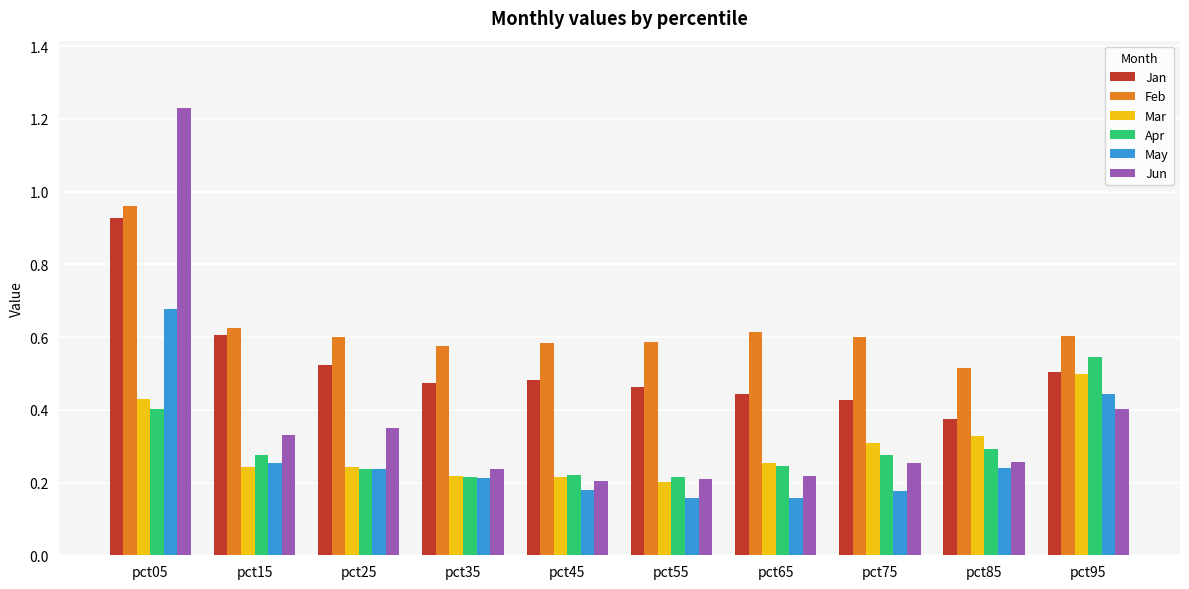

Which category has the highest value in the May series?

pct05